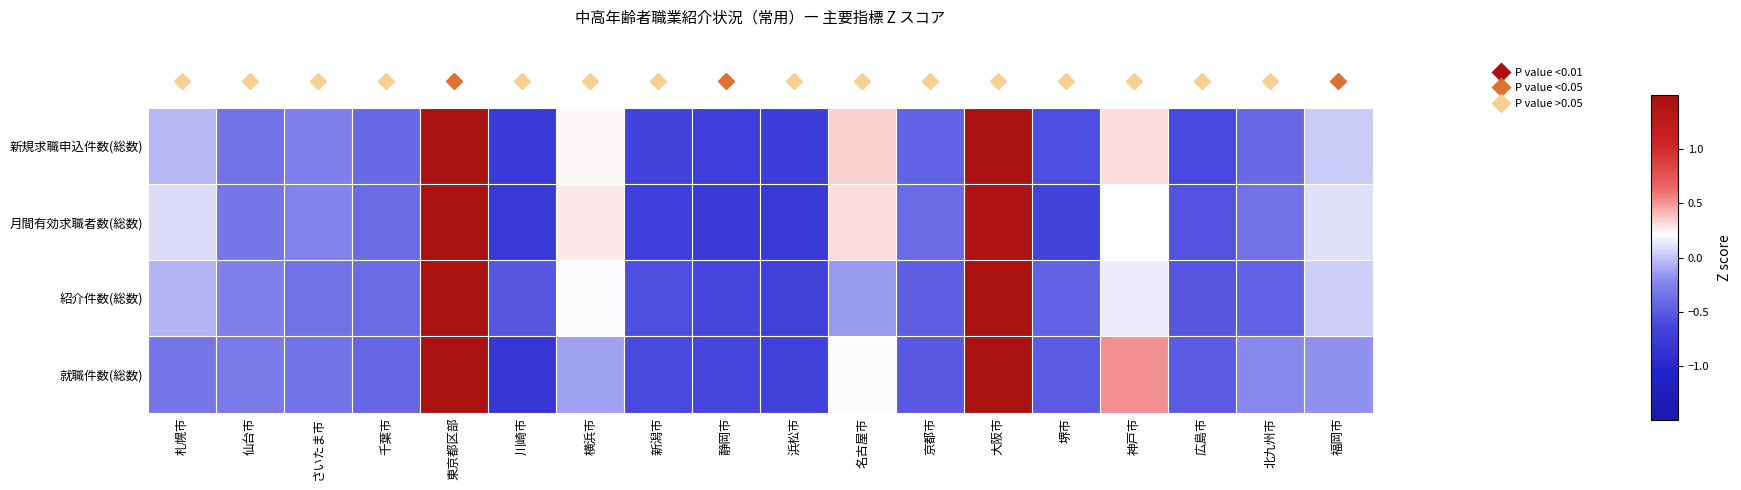

Between 横浜市 and 名古屋市, which is larger?

名古屋市